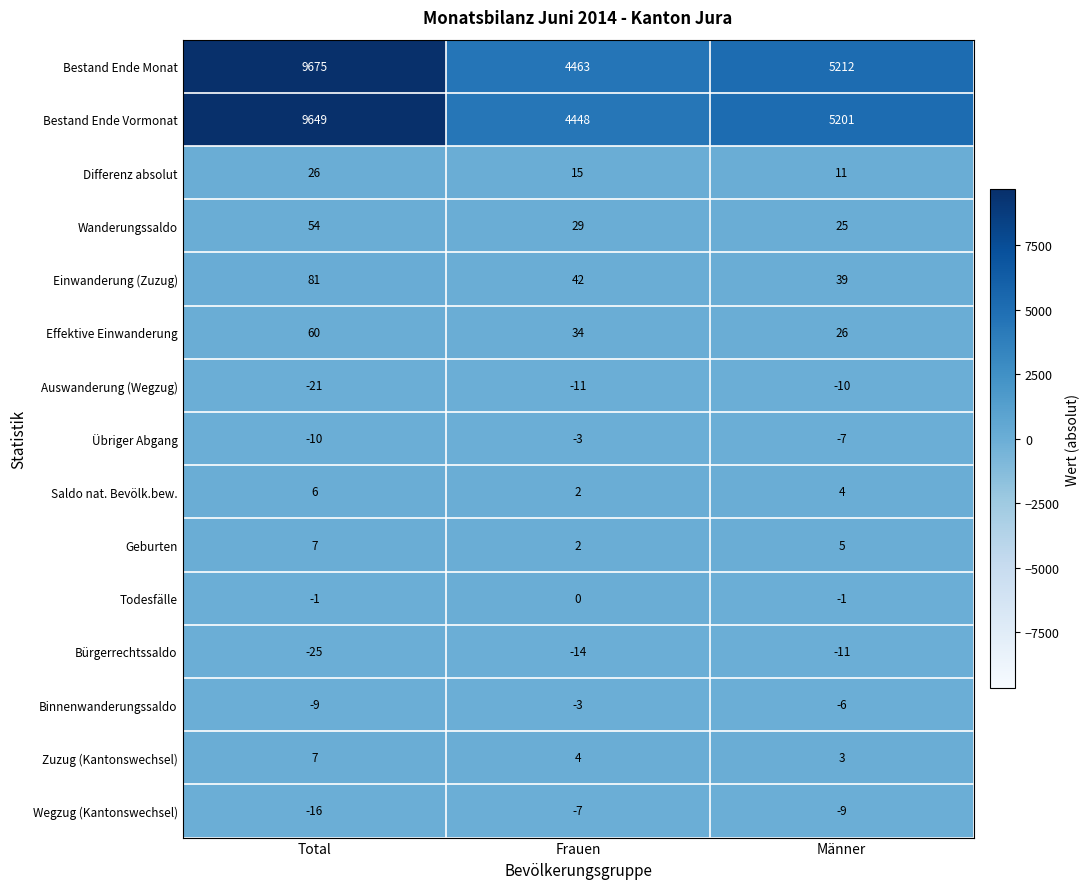

Count the number of categories in the chart.

3